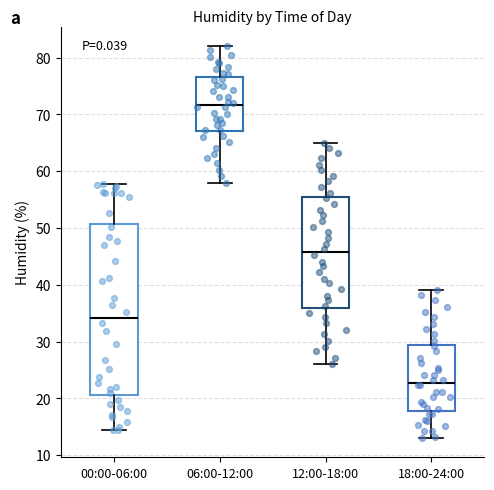

Which box has the highest median line?

06:00-12:00